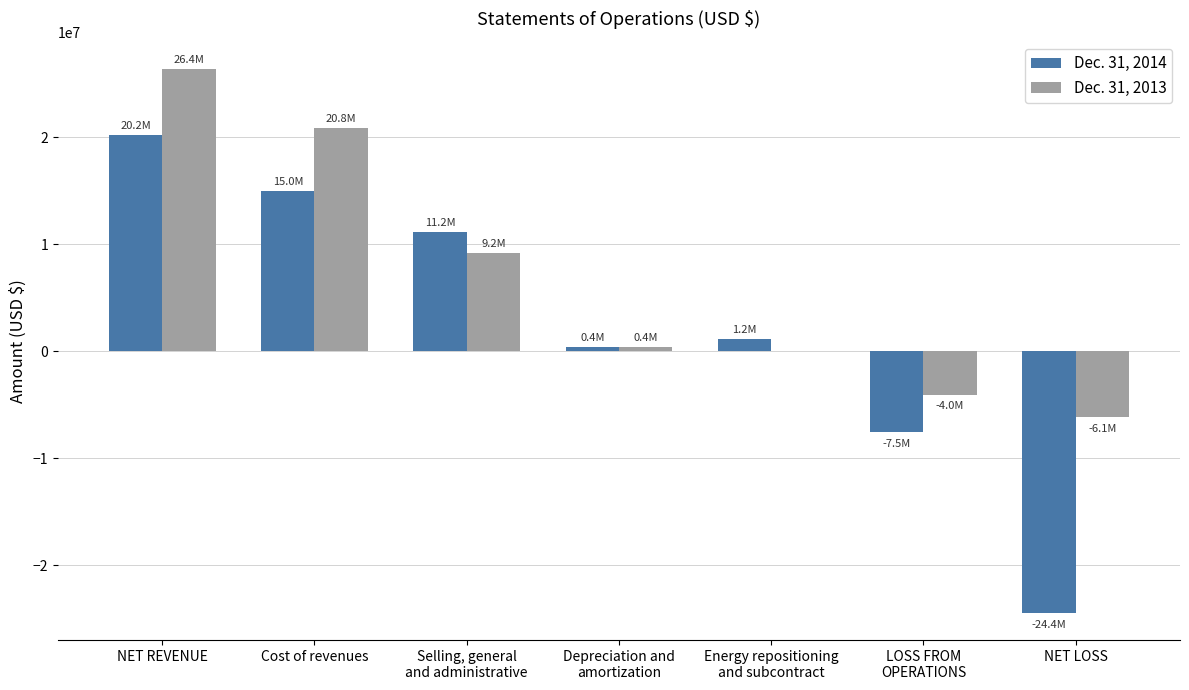

Is it true that Dec. 31, 2013 equals 380951 at Depreciation and
amortization?

True